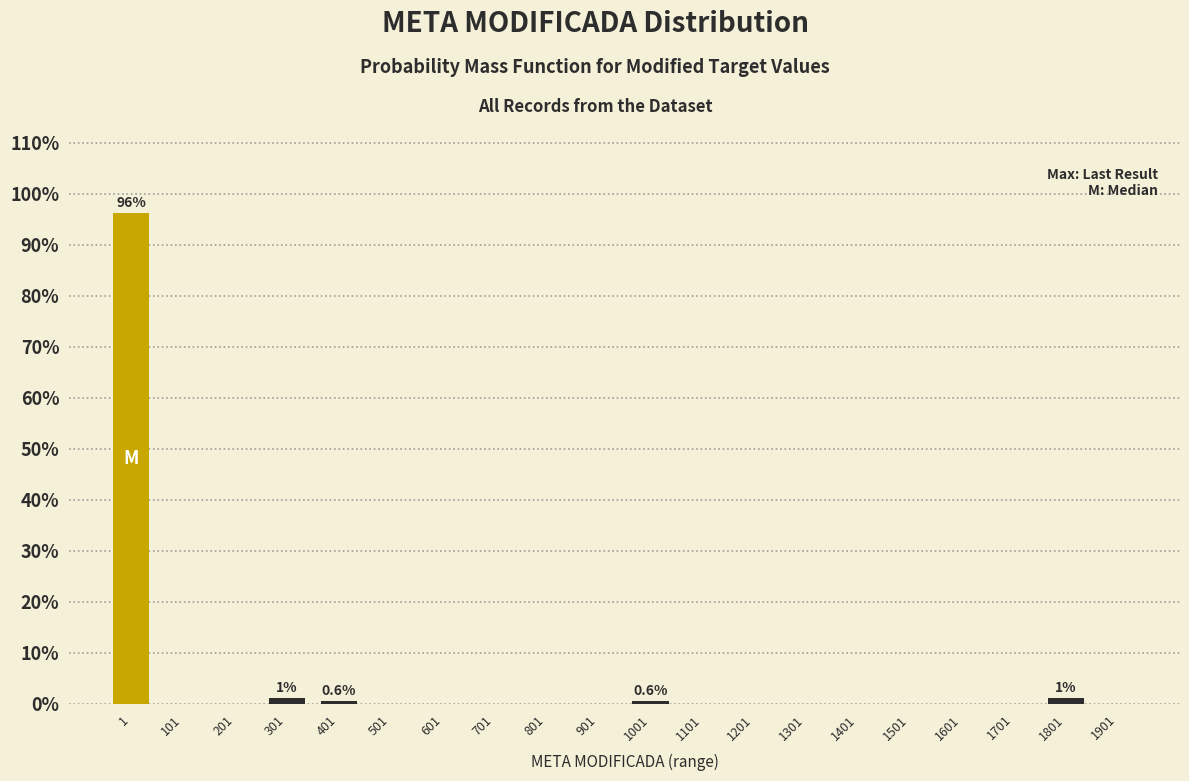

Reading left to right, list all the values displayed in this chart.

1=96.3	101=0.0	201=0.0	301=1.2	401=0.6	501=0.0	601=0.0	701=0.0	801=0.0	901=0.0	1001=0.6	1101=0.0	1201=0.0	1301=0.0	1401=0.0	1501=0.0	1601=0.0	1701=0.0	1801=1.2	1901=0.0